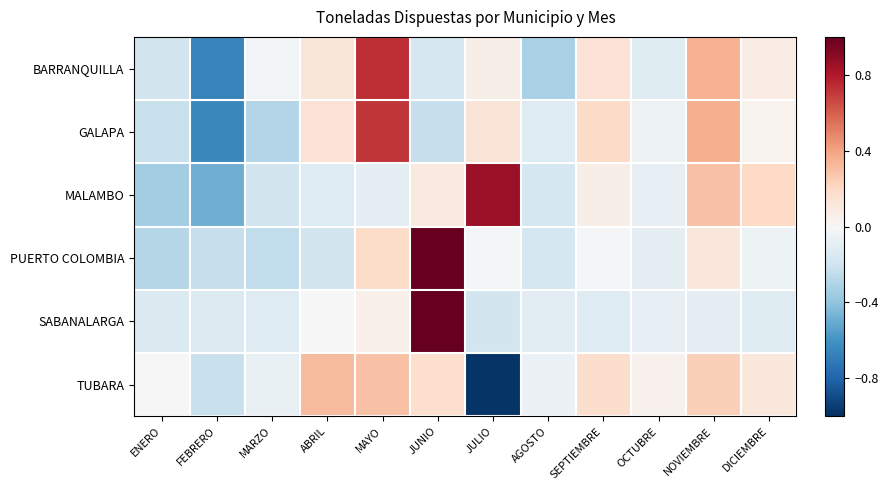

What is the spread (max minus min) of values at AGOSTO?

0.3